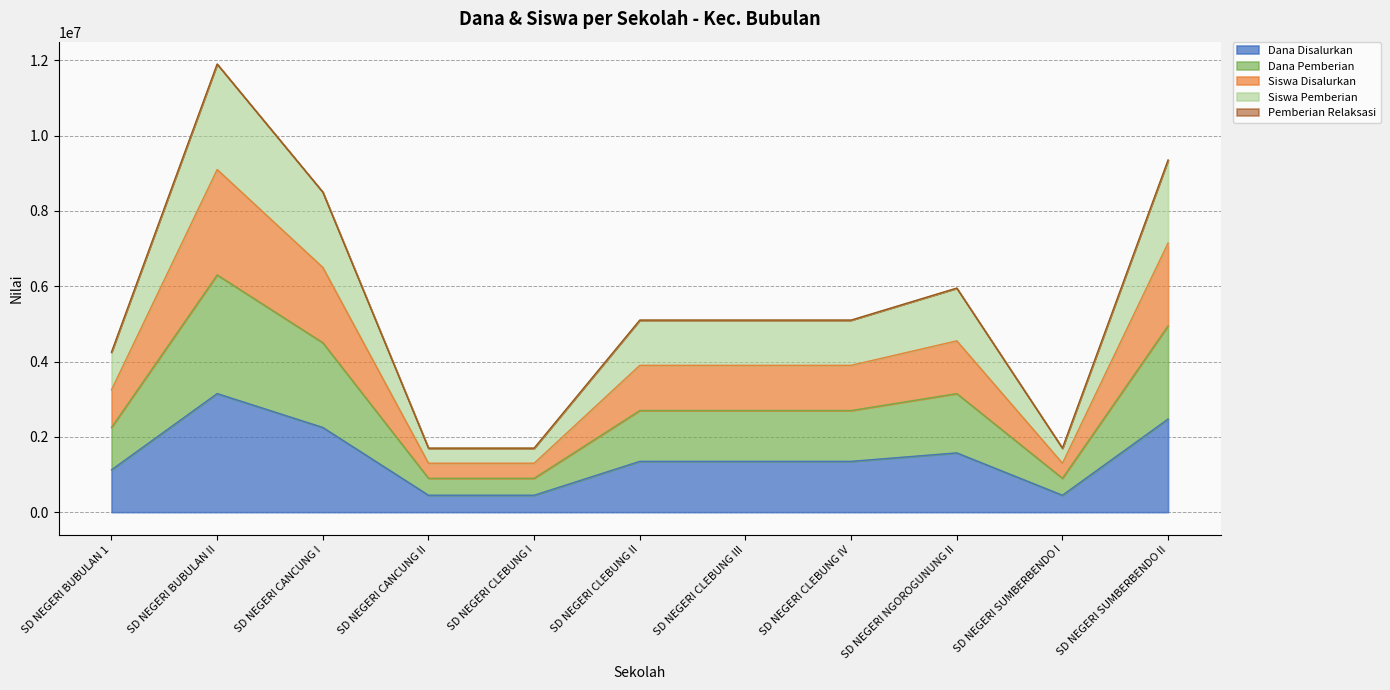

List the labels in order of Dana Disalurkan value, smallest first.

SD NEGERI CANCUNG II, SD NEGERI CLEBUNG I, SD NEGERI SUMBERBENDO I, SD NEGERI BUBULAN 1, SD NEGERI CLEBUNG II, SD NEGERI CLEBUNG III, SD NEGERI CLEBUNG IV, SD NEGERI NGOROGUNUNG II, SD NEGERI CANCUNG I, SD NEGERI SUMBERBENDO II, SD NEGERI BUBULAN II